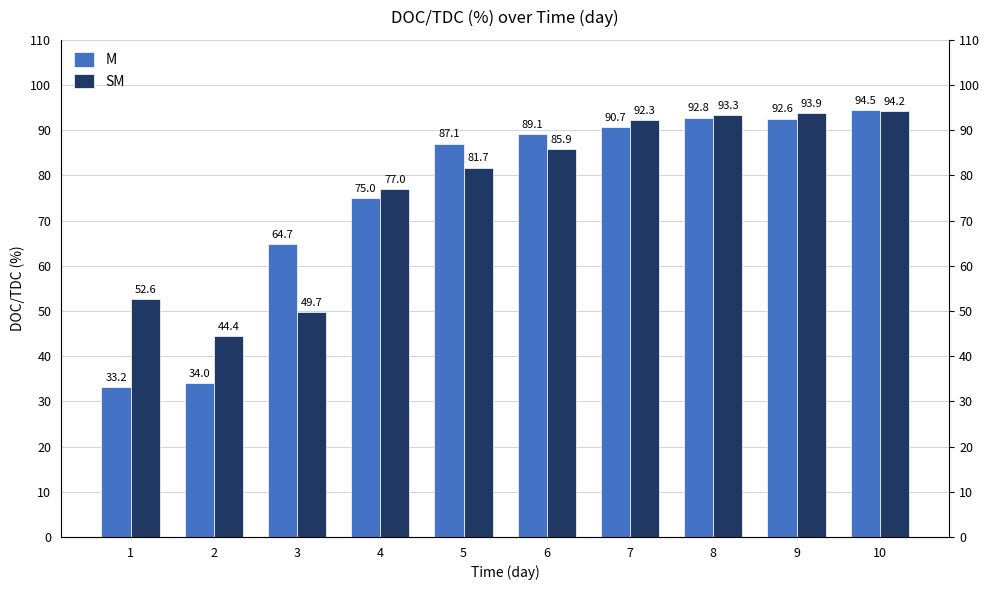

What is the value of the SM bar at the 7th from the left?

92.3